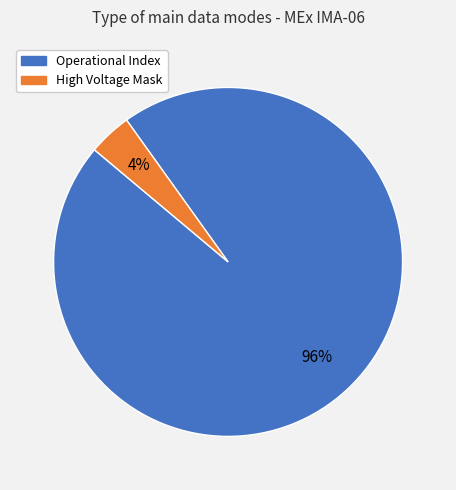

To the nearest percent, what is the difference between the largest and smallest slice percentages?

92%